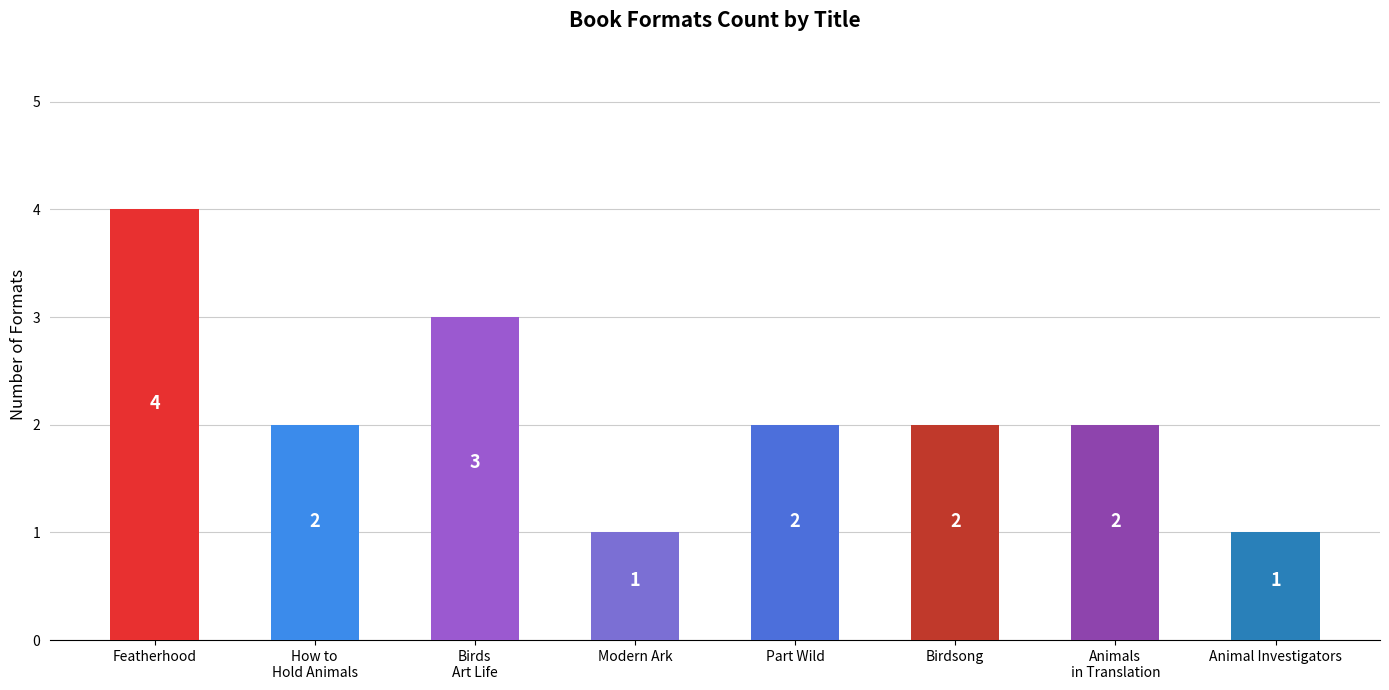

What is the label of the 4th bar from the left?

Modern Ark